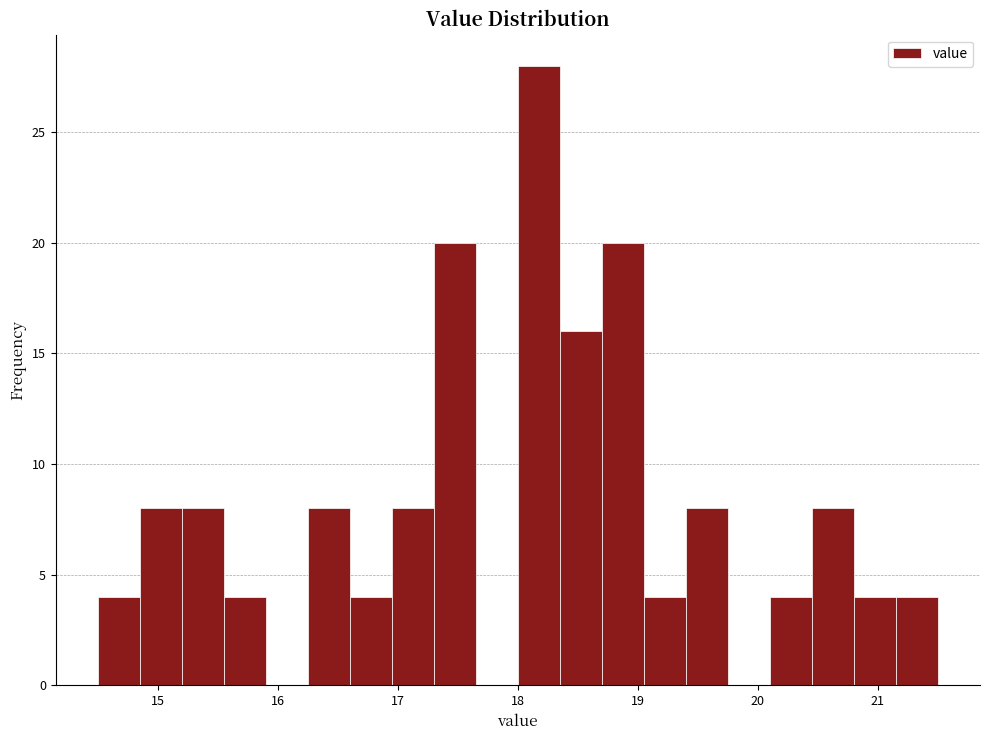

Read against the x-axis, roughly where is the centre of the tallest bar?

18.2